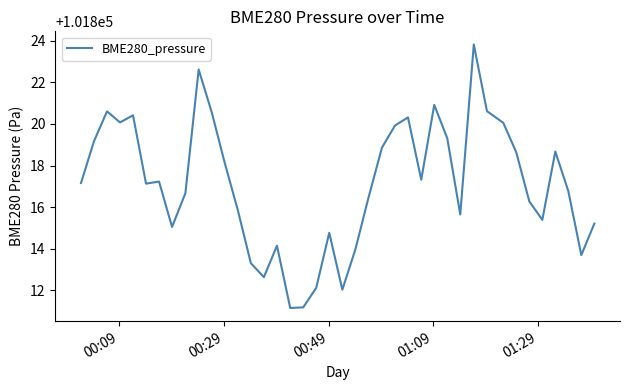

What is the smallest value displayed?

101811.2